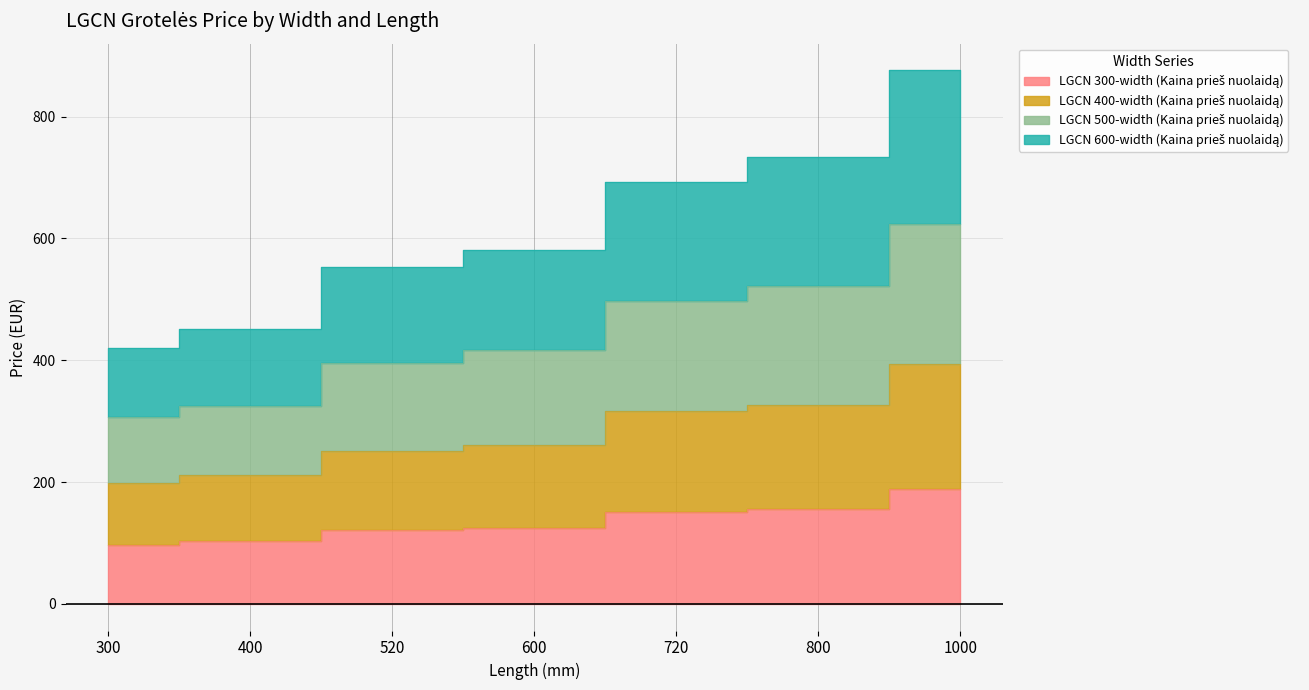

Which category has the highest value in the LGCN 400-width (Kaina prieš nuolaidą) series?

1000